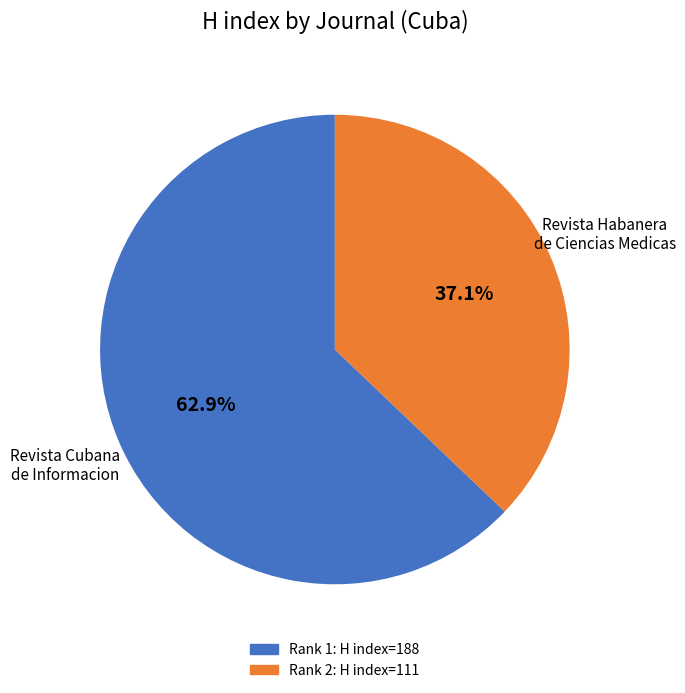

Does any single category account for the majority?

Yes